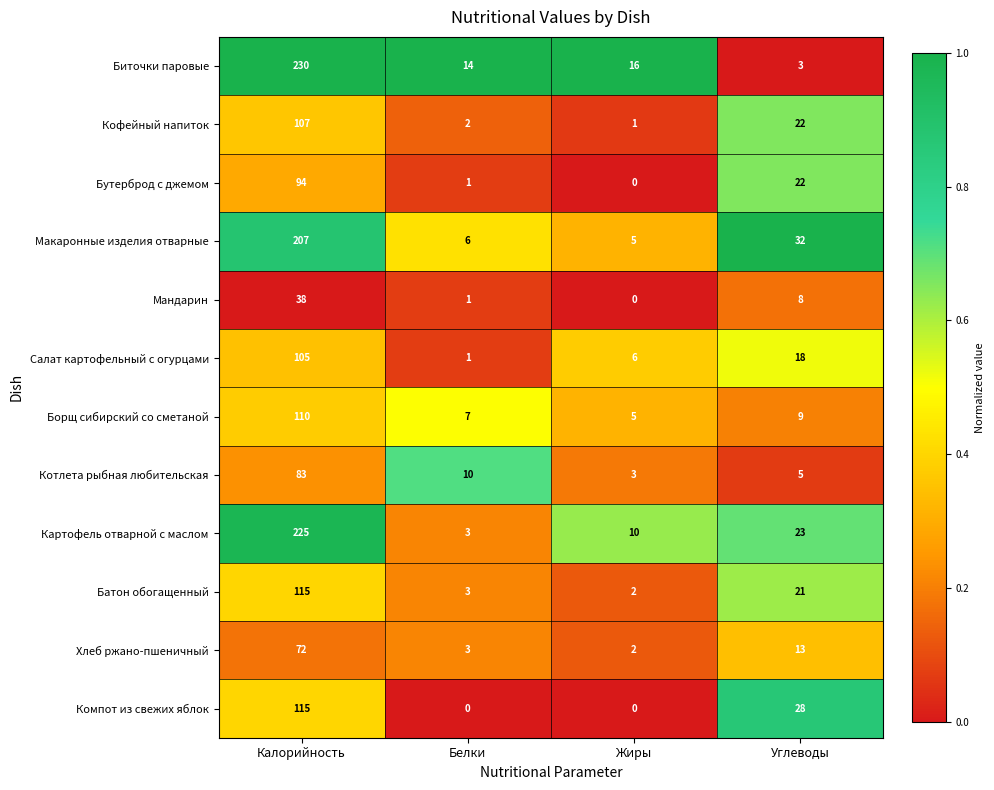

At how many categories does at least one series exceed 0?

4